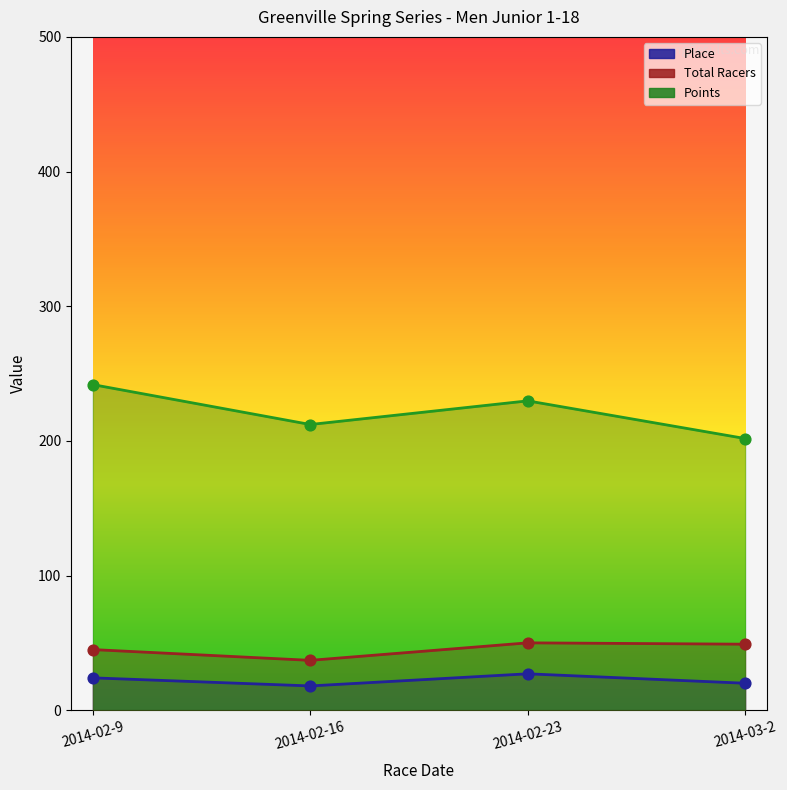

Which series reaches the maximum Y coordinate?

Points